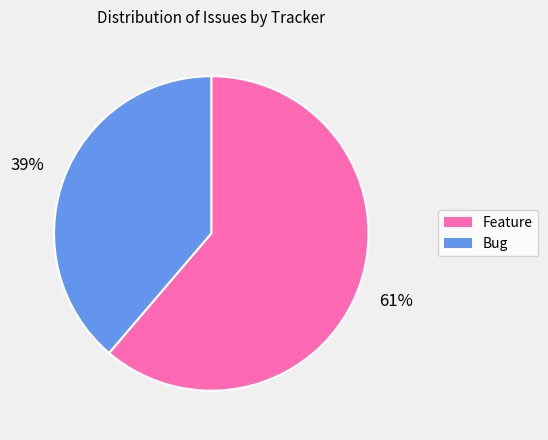

Is there any slice that represents more than half of the pie?

Yes